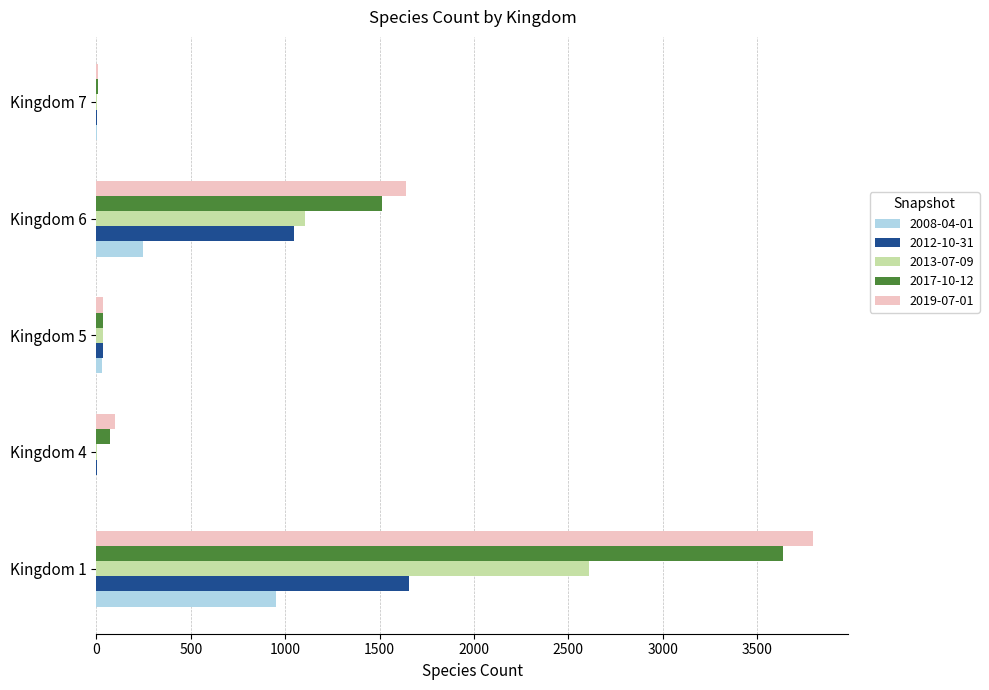

What are all the series names shown in the legend?

2008-04-01, 2012-10-31, 2013-07-09, 2017-10-12, 2019-07-01